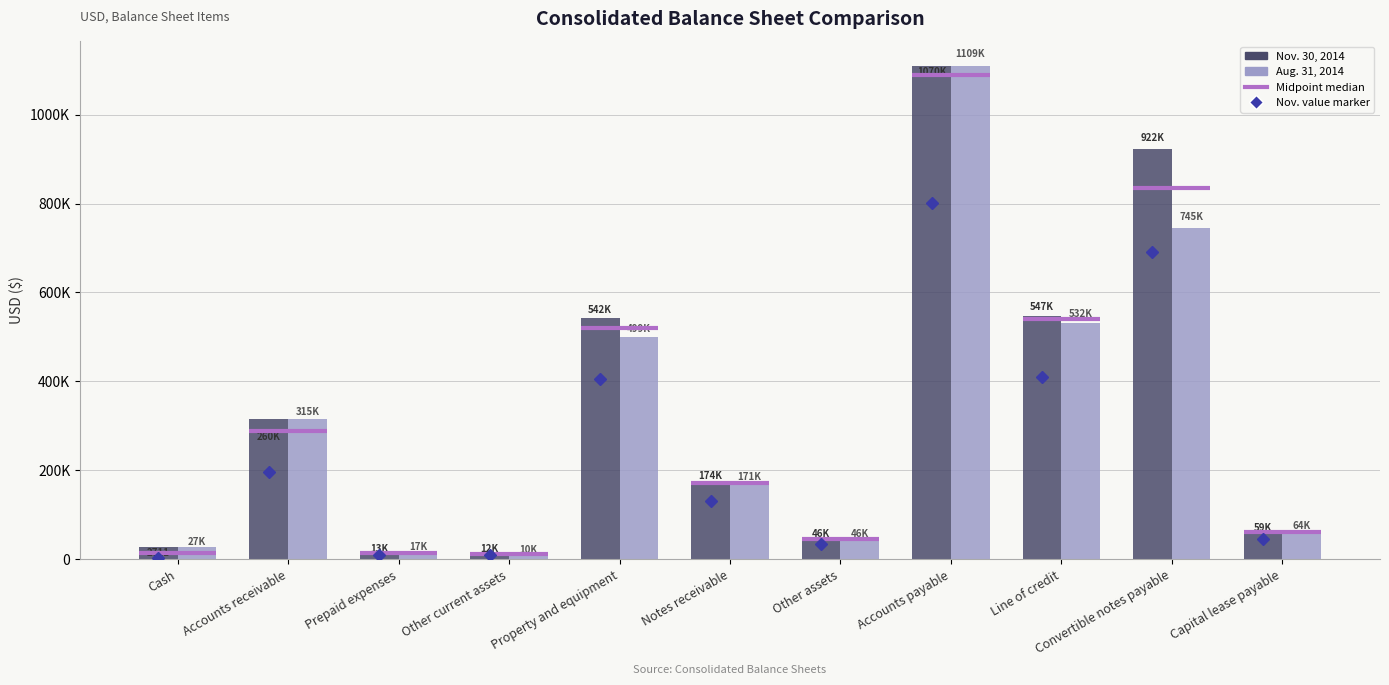

Reading left to right, extract all data points from this chart.

Nov. 30, 2014: Cash=2711	Accounts receivable=260057	Prepaid expenses=12754	Other current assets=12282	Property and equipment=541622	Notes receivable=173625	Other assets=45853	Accounts payable=1069737	Line of credit=547495	Convertible notes payable=922485	Capital lease payable=59204
Aug. 31, 2014: Cash=26590	Accounts receivable=314731	Prepaid expenses=16858	Other current assets=10150	Property and equipment=499315	Notes receivable=171000	Other assets=45853	Accounts payable=1109456	Line of credit=532305	Convertible notes payable=745445	Capital lease payable=63704